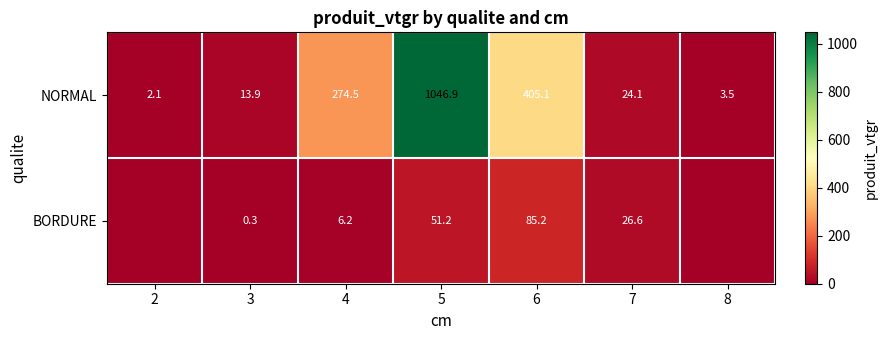

What value does the NORMAL series have at 2?

2.1